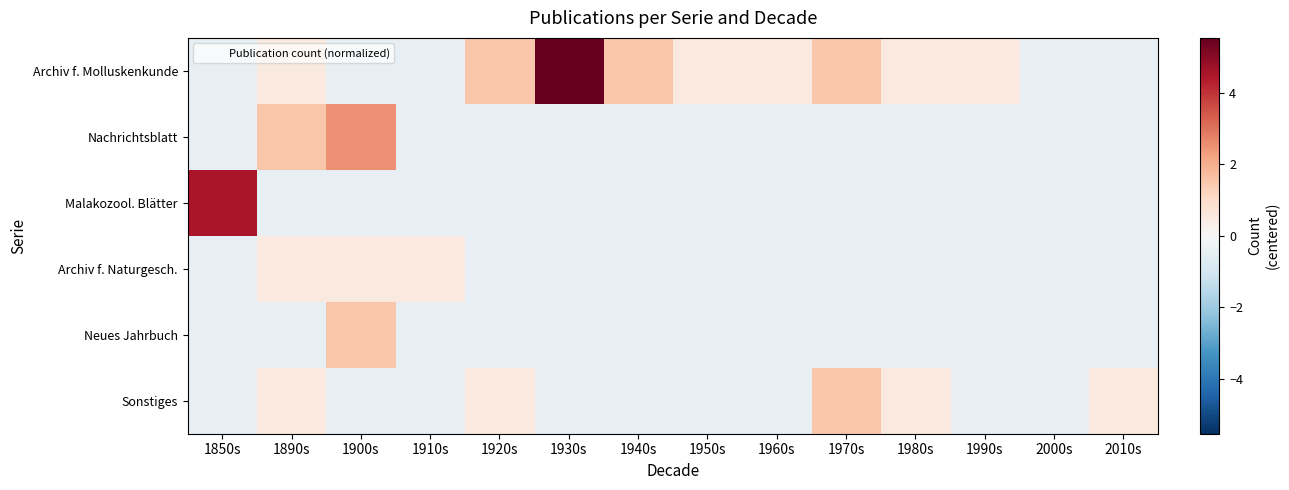

At which category is the sum across all series the highest?

1900s